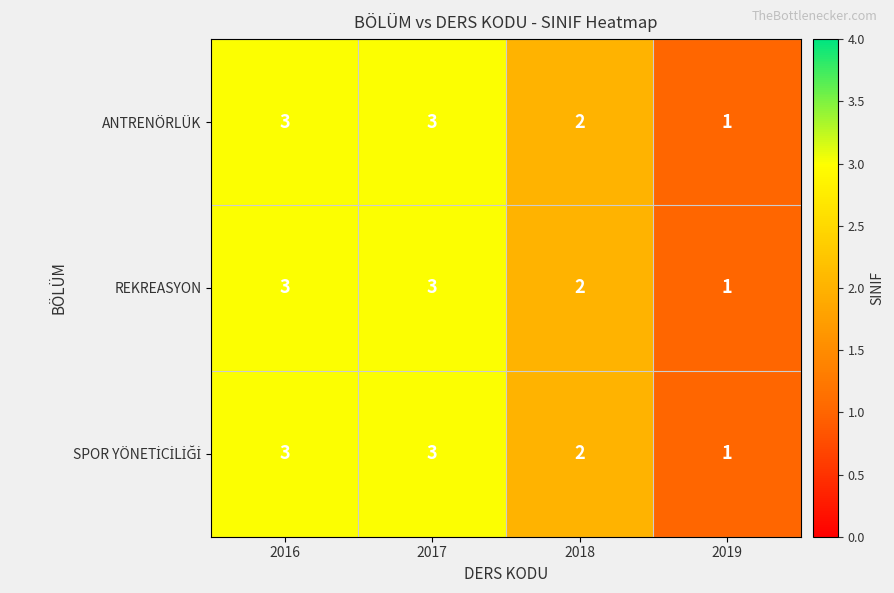

What is the total value across all series at 2019?

3